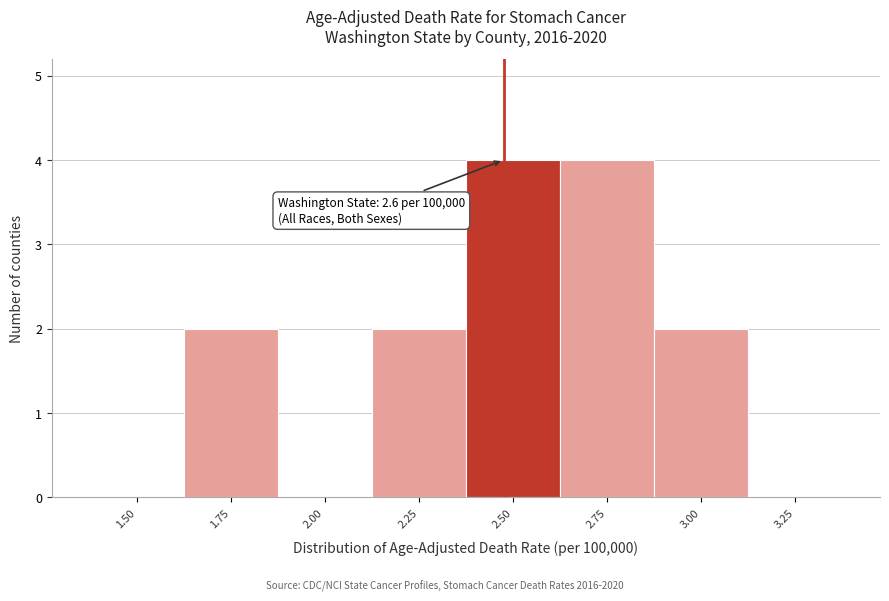

Reading left to right, extract all data points from this chart.

1.50=0	1.75=2	2.00=0	2.25=2	2.50=4	2.75=4	3.00=2	3.25=0